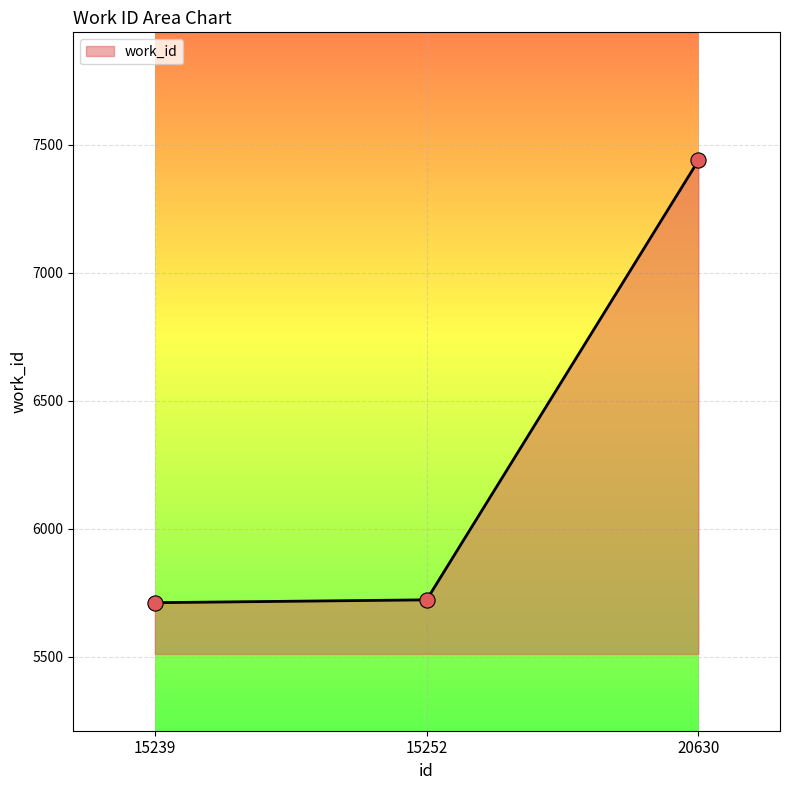

What is the change in value from 15239 to 20630?

+1727